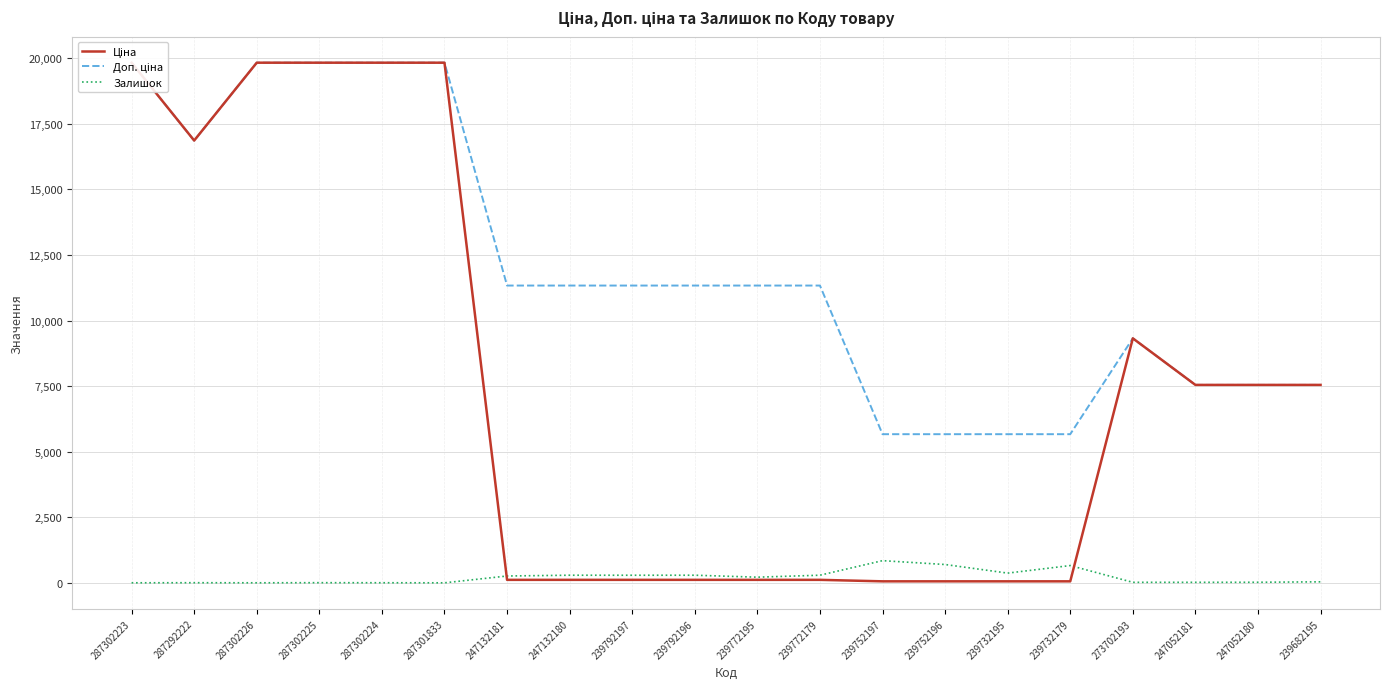

Reading left to right, extract all data points from this chart.

Ціна: 19831.1	16863.2	19831.1	19831.1	19831.1	19831.1	113.3	113.3	113.3	113.3	113.3	113.3	56.7	56.7	56.7	56.7	9321.4	7545.9	7545.9	7545.9
Доп. ціна: 19831.1	16863.2	19831.1	19831.1	19831.1	19831.1	11334.0	11334.0	11334.0	11334.0	11334.0	11334.0	5667.0	5667.0	5667.0	5667.0	9321.4	7545.9	7545.9	7545.9
Залишок: 1.0	4.0	1.0	5.0	3.0	0.0	260.0	290.0	289.0	290.0	215.0	290.0	845.0	698.0	370.0	658.0	19.0	19.0	21.0	38.0